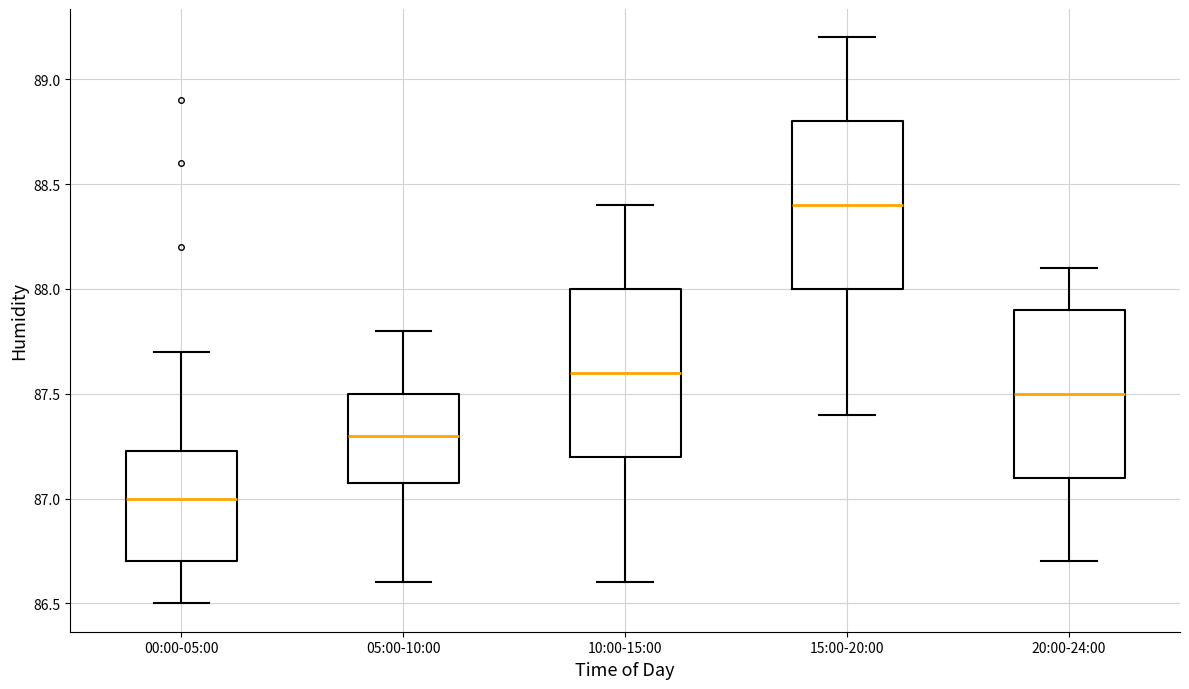

Where does the median line of the box for 05:00-10:00 sit on the y-axis? The values are not printed on the chart, so give them approximately, as read against the axis.

87.30